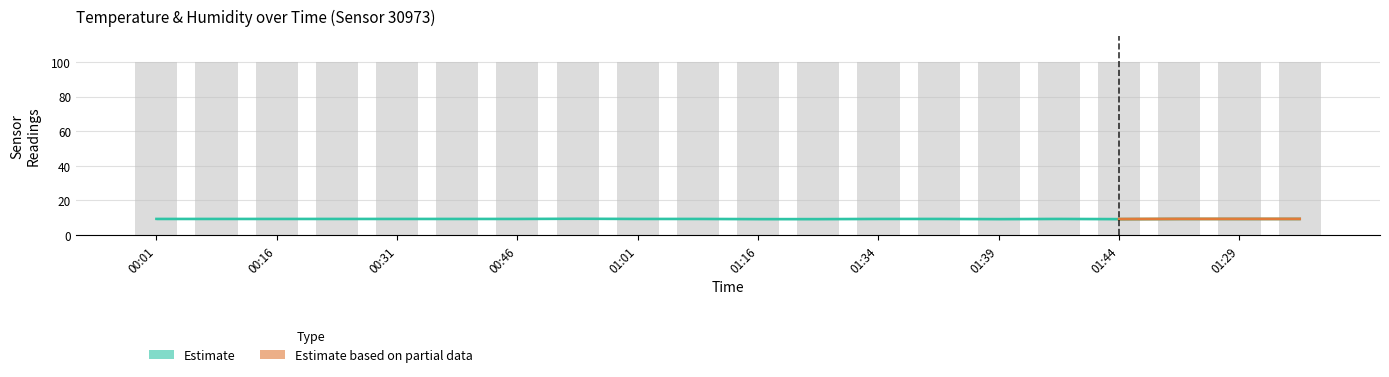

Read the value at 00:01.

9.3